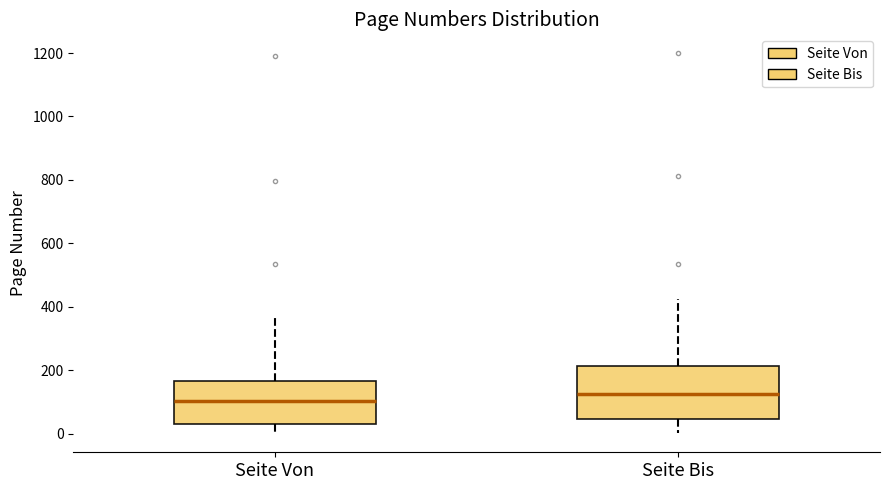

Where is the upper edge of the box for Seite Von on the y-axis? The values are not printed on the chart, so give them approximately, as read against the axis.

160